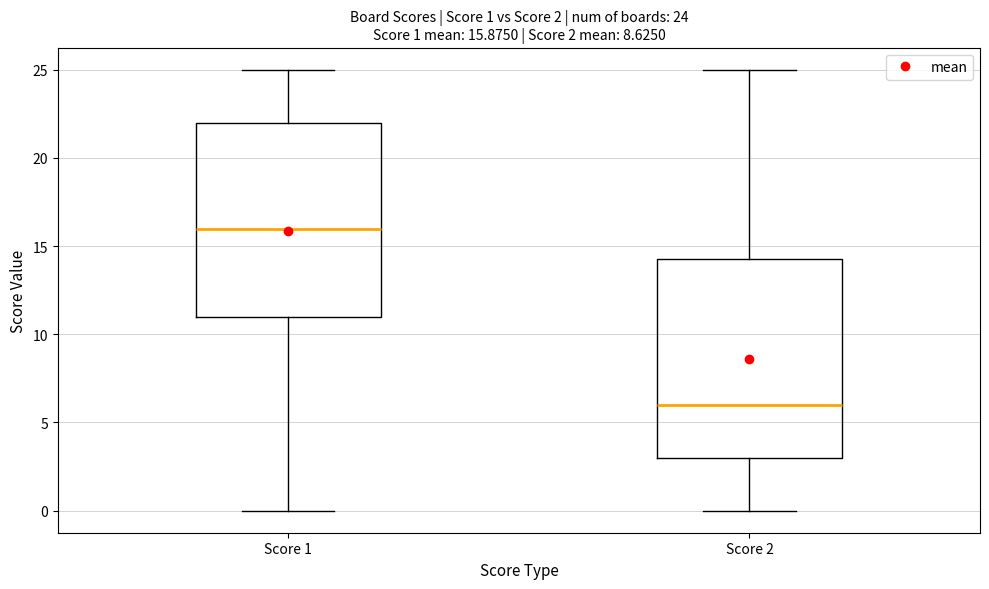

Which box has the highest median line?

Score 1